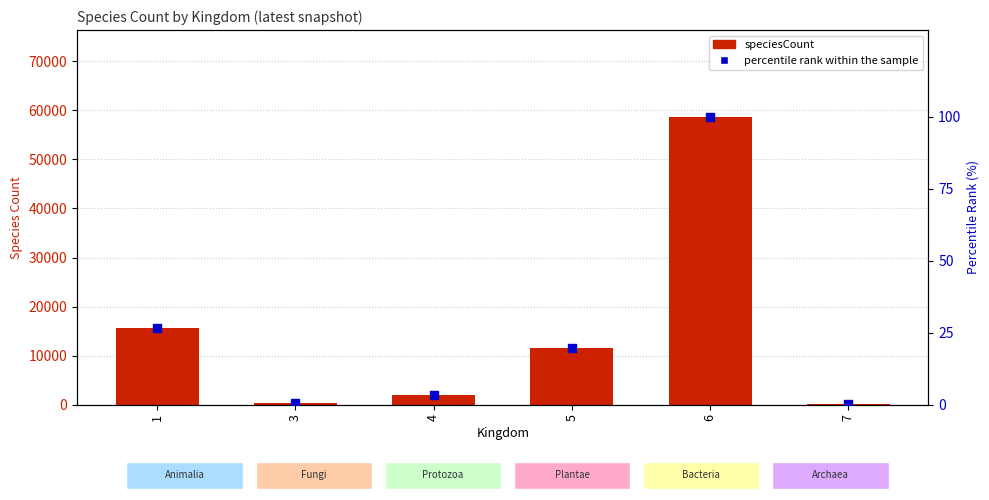

What is the total value across all series at 3?

278.5